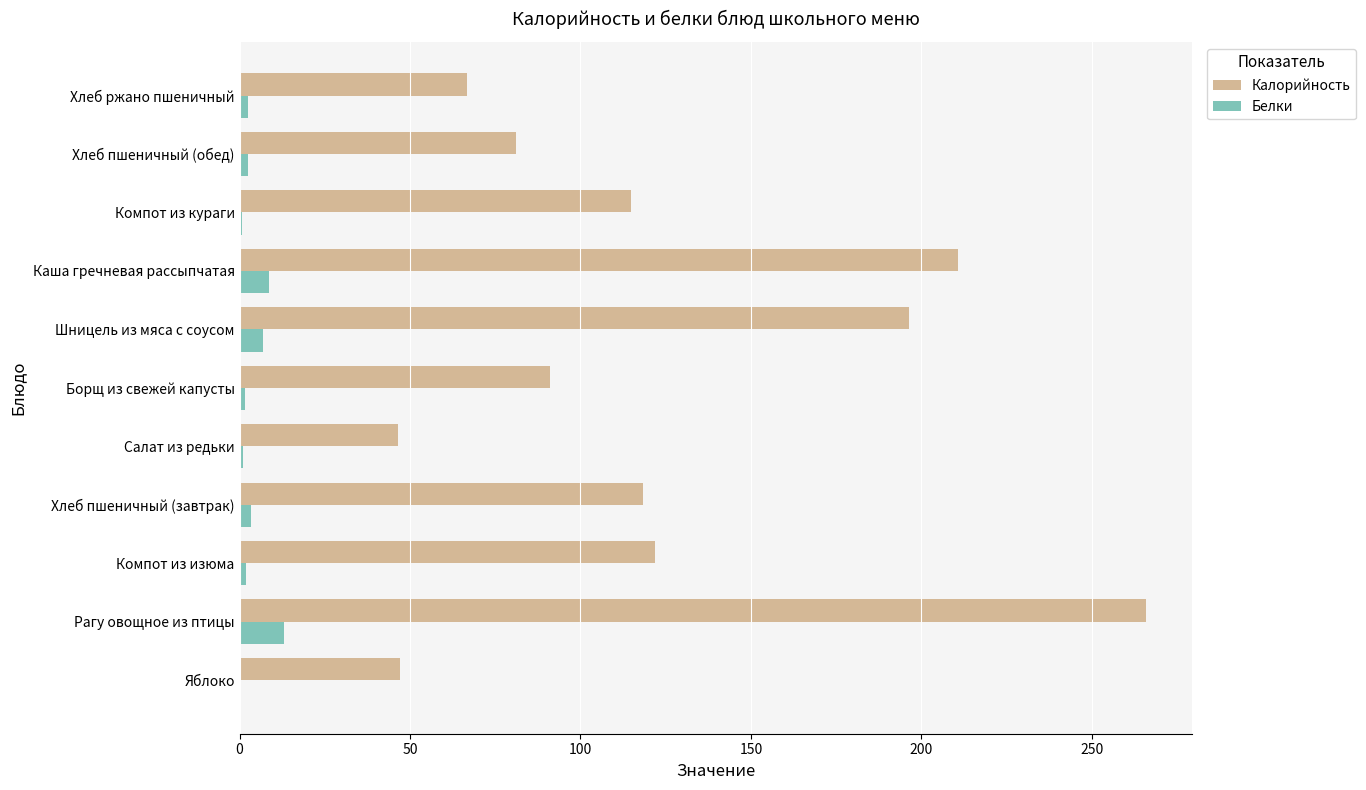

Which series has the largest total across all categories?

Калорийность